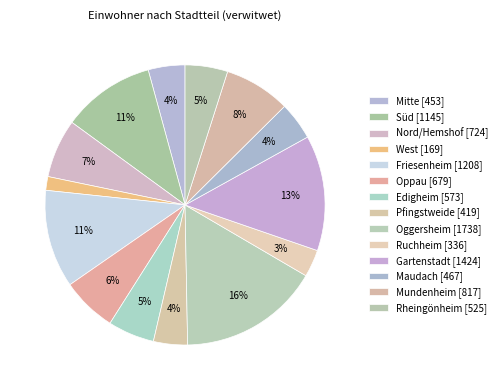

How many segments does this pie chart have?

14